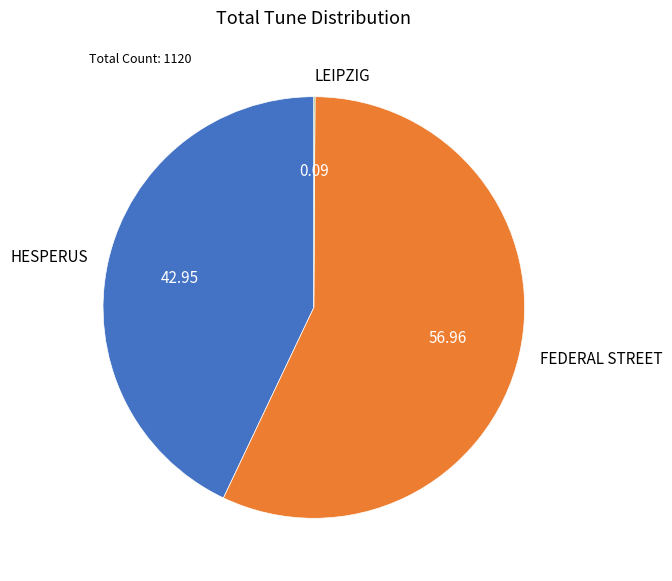

Which slice represents more than half of the pie?

FEDERAL STREET